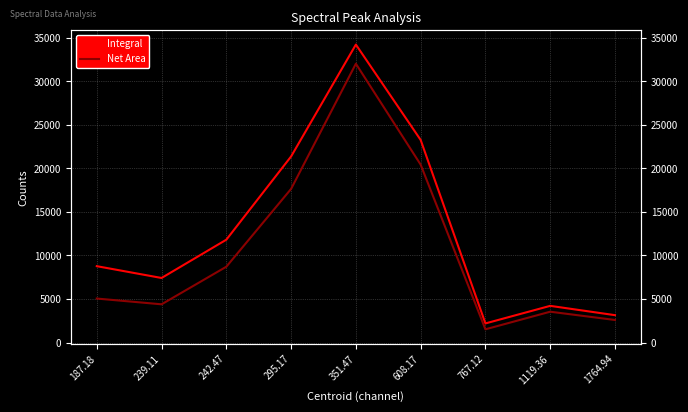

List the labels in order of Integral value, largest first.

351.47, 608.17, 295.17, 242.47, 187.18, 239.11, 1119.36, 1764.94, 767.12